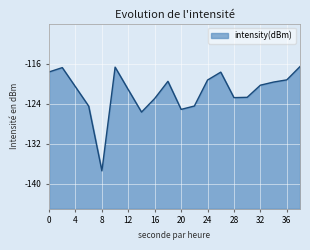

At which category does the chart reach its peak across all series?

38